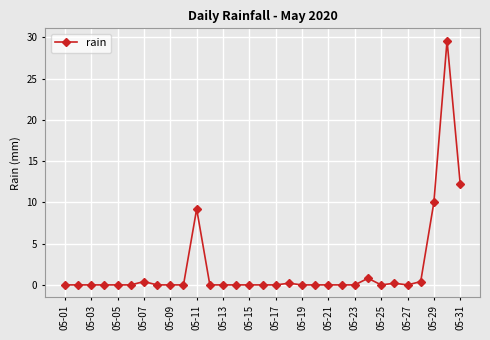

How many data points does each series have?

31